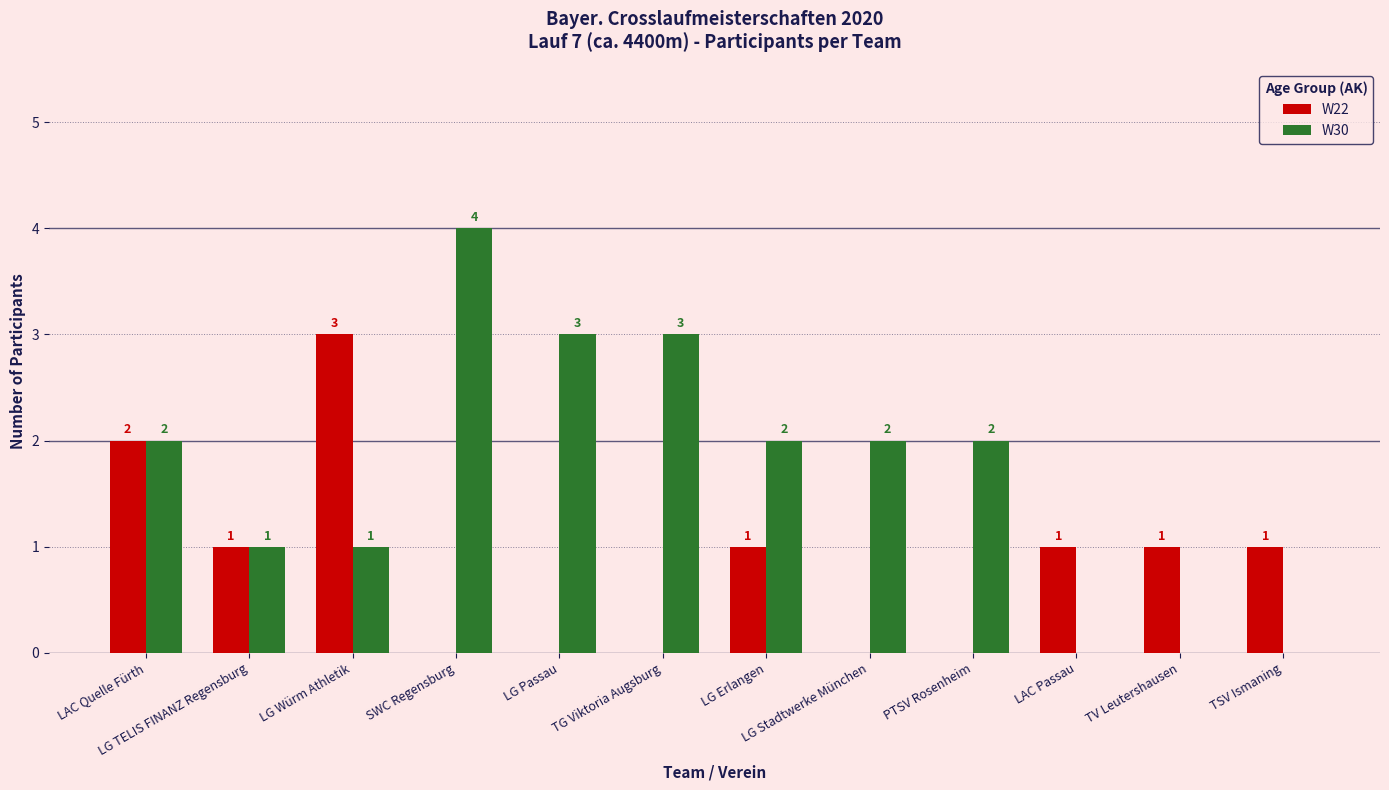

Which series has the widest spread of values?

W30